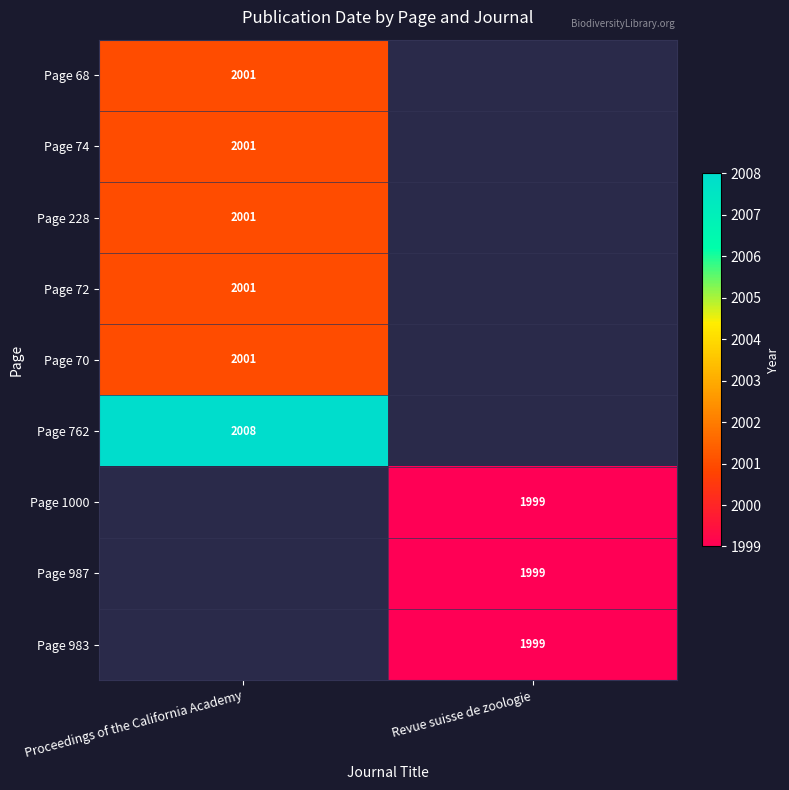

What is the difference between the highest and lowest values at Proceedings of the California Academy?

7.0